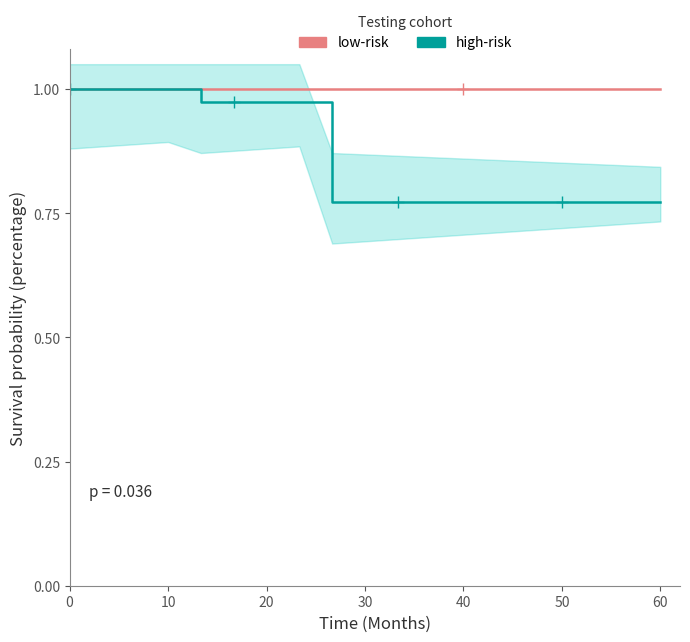

Is the value of low-risk at 10 greater than the value of high-risk at 30?

No